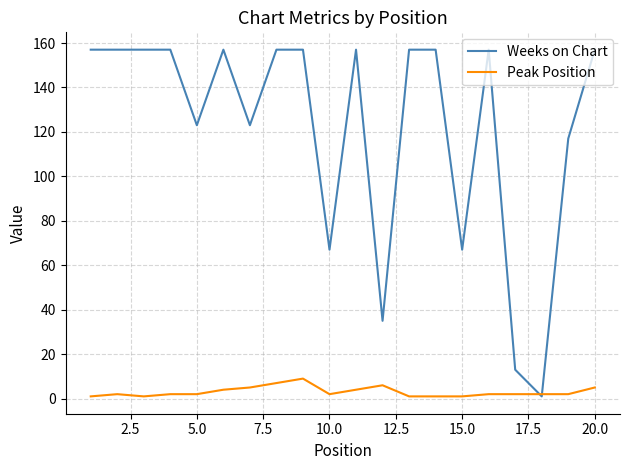

Does the chart display data point markers on the line(s)?

No